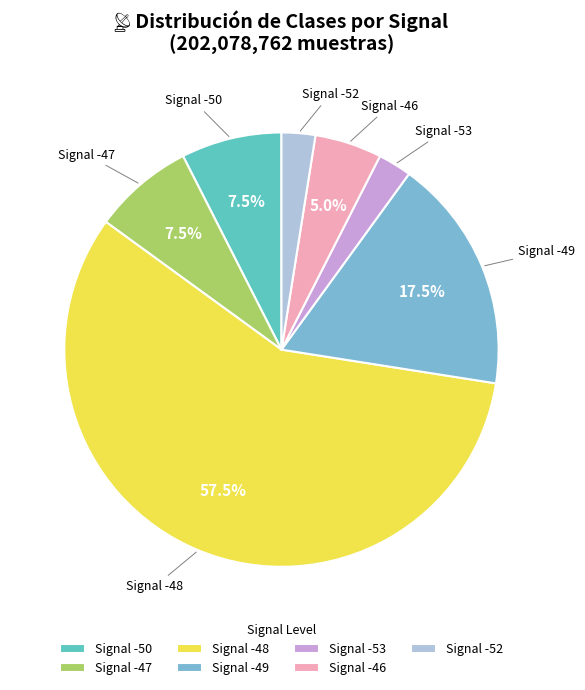

To the nearest percent, what is the average slice percentage?

14%